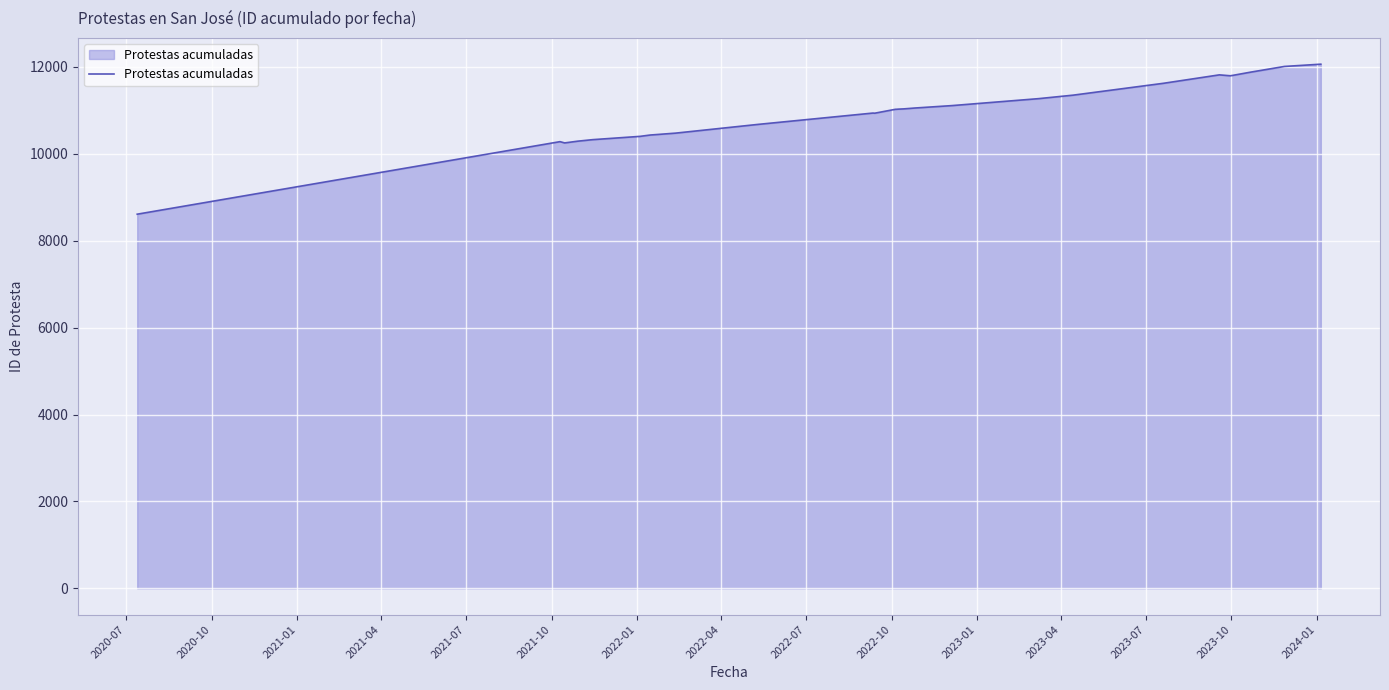

What is the maximum value shown in the chart?

12062